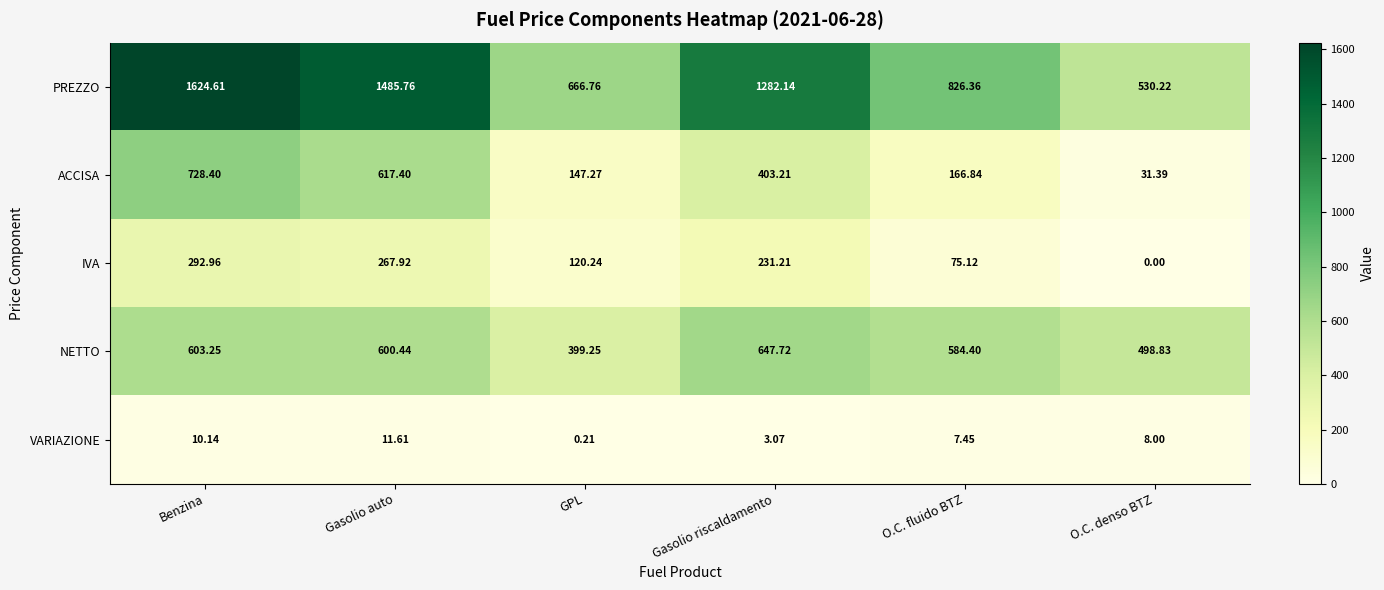

Where does the ACCISA series first go above 403?

Benzina